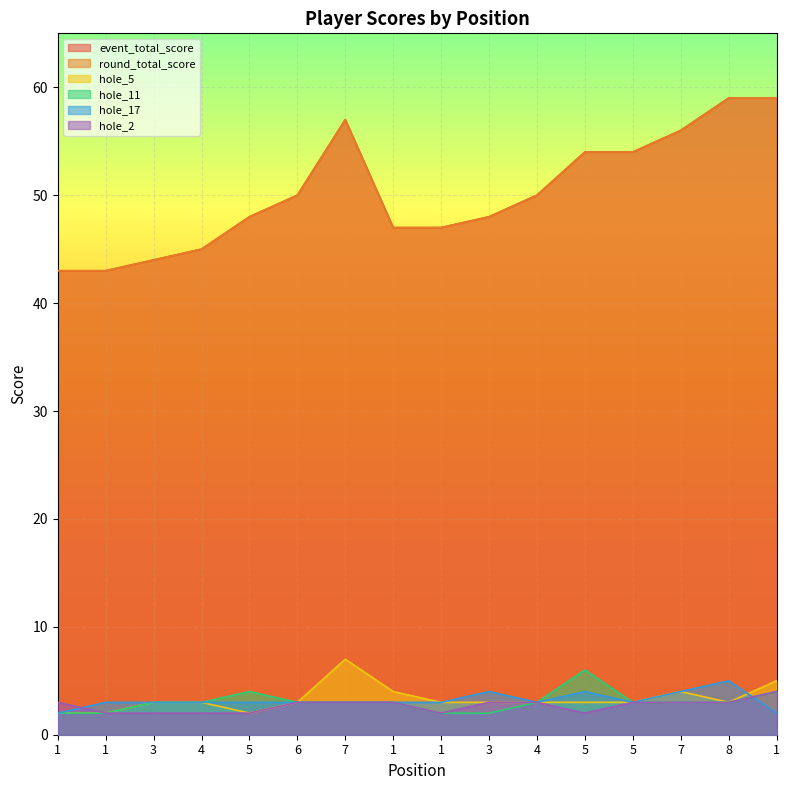

Read the round_total_score value at 4.

45